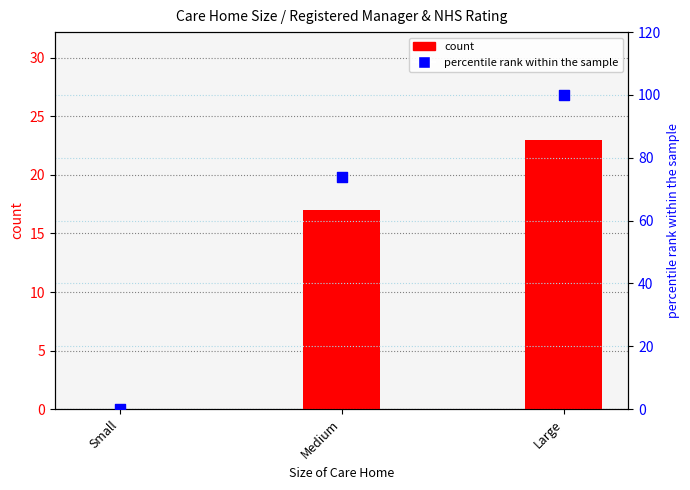

Which series has the largest total across all categories?

percentile rank within the sample